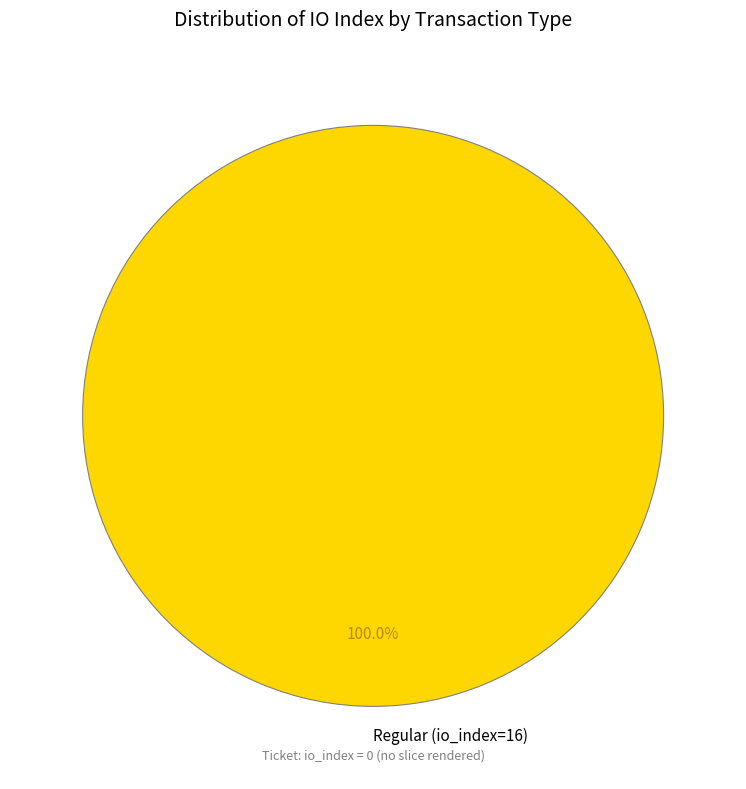

Is there any slice that represents more than half of the pie?

Yes